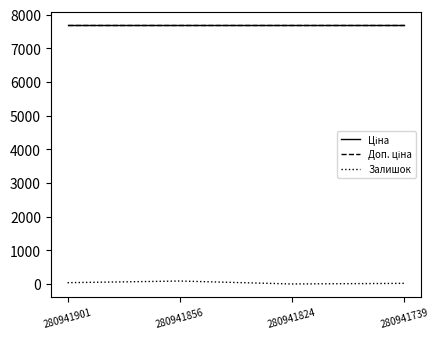

At 280941901, list the series in order from smallest to largest.

Залишок, Ціна, Доп. ціна